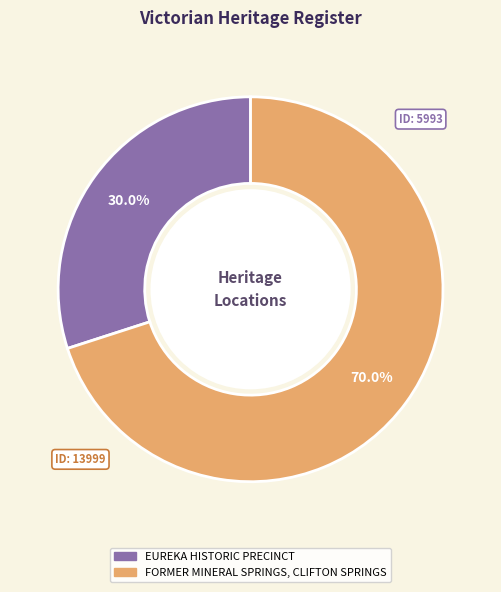

The FORMER MINERAL SPRINGS, CLIFTON SPRINGS slice represents 79% of the pie. True or false?

False